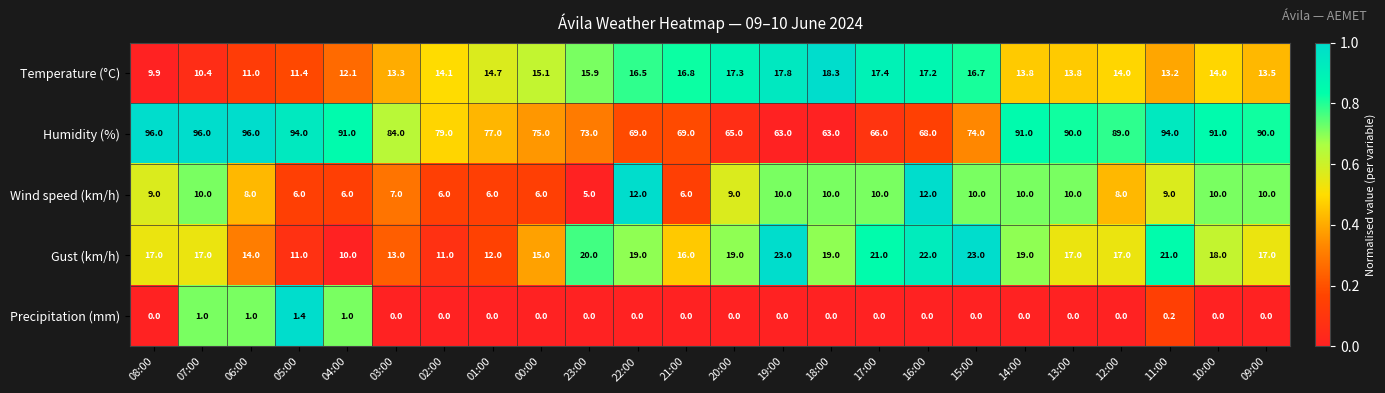

How many series are shown in this chart?

5